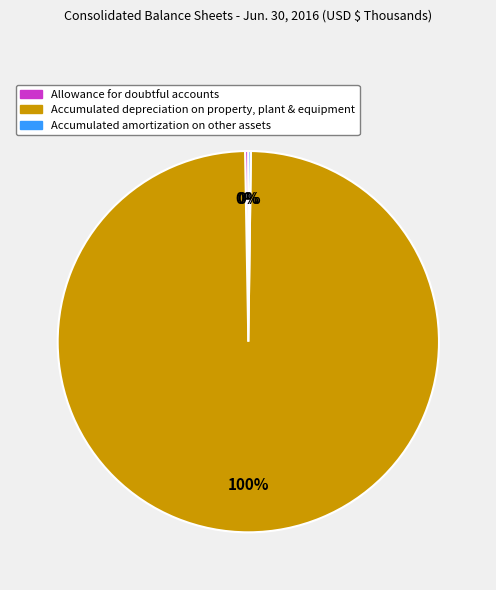

Is there any slice that represents more than half of the pie?

Yes